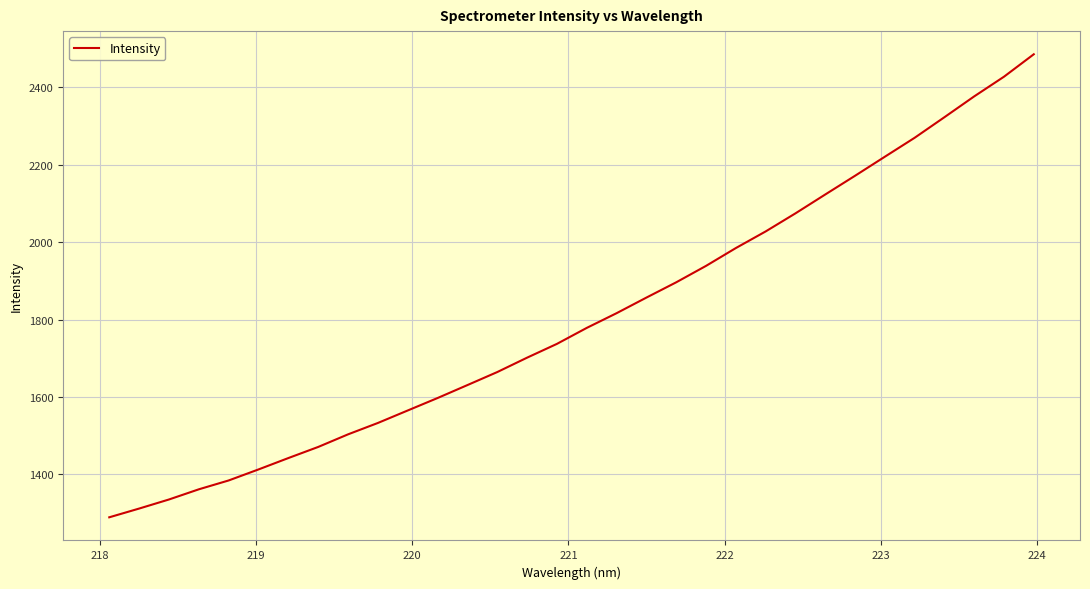

What is the smallest value displayed?

1289.5